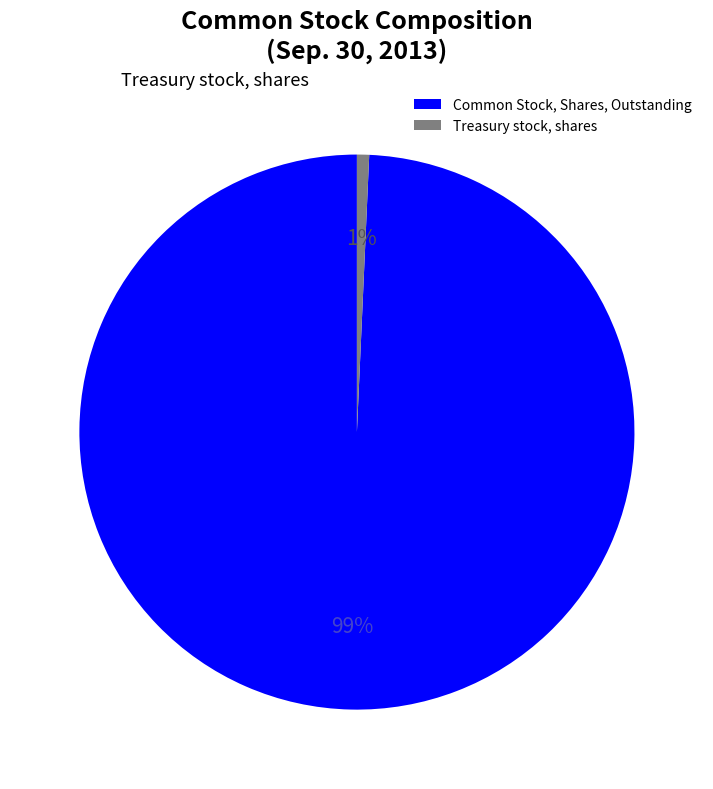

What percentage is the Common Stock, Shares, Outstanding slice, to the nearest percent?

99%